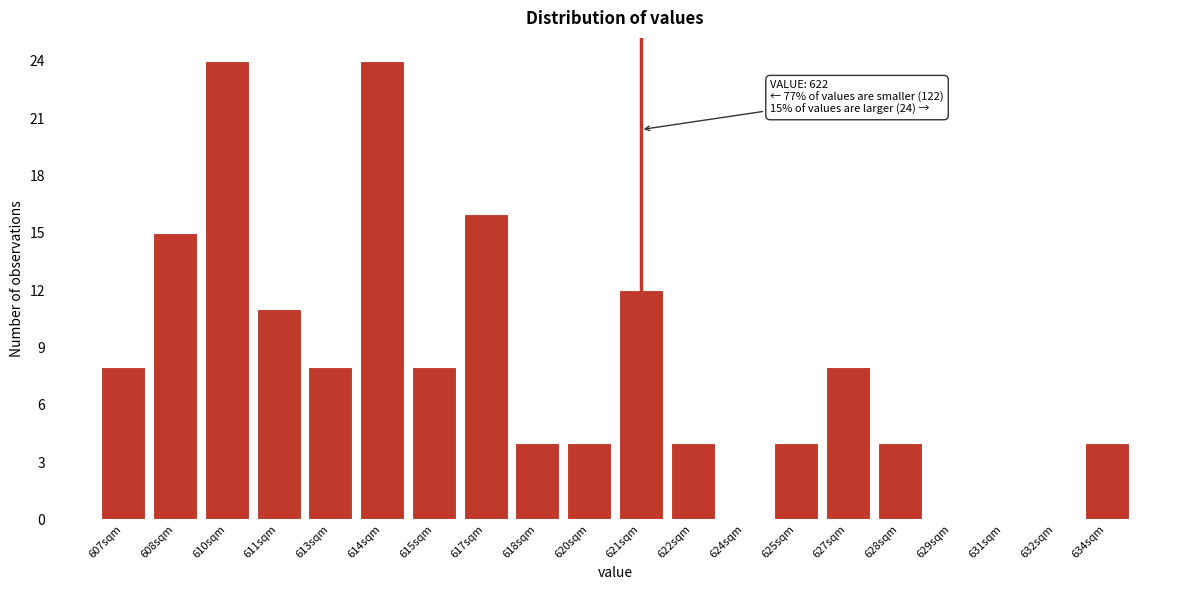

Reading left to right, list all the values displayed in this chart.

607sqm=8	608sqm=15	610sqm=24	611sqm=11	613sqm=8	614sqm=24	615sqm=8	617sqm=16	618sqm=4	620sqm=4	621sqm=12	622sqm=4	624sqm=0	625sqm=4	627sqm=8	628sqm=4	629sqm=0	631sqm=0	632sqm=0	634sqm=4